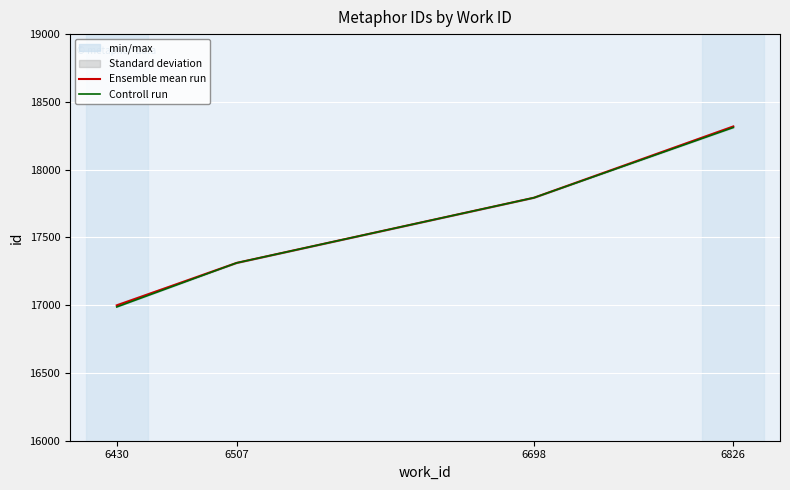

Where is Ensemble mean run nearest to the value 17658?

6698